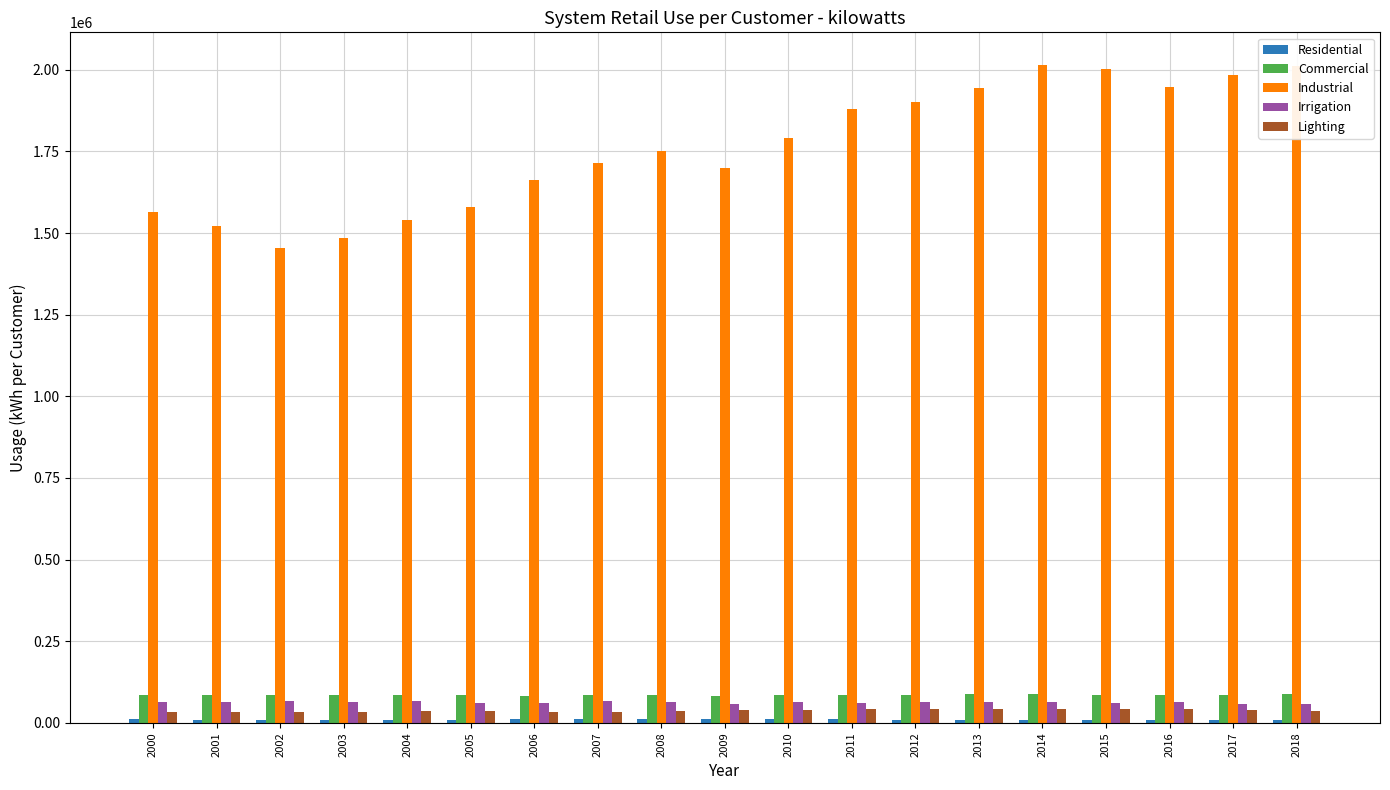

Which series has the widest spread of values?

Industrial